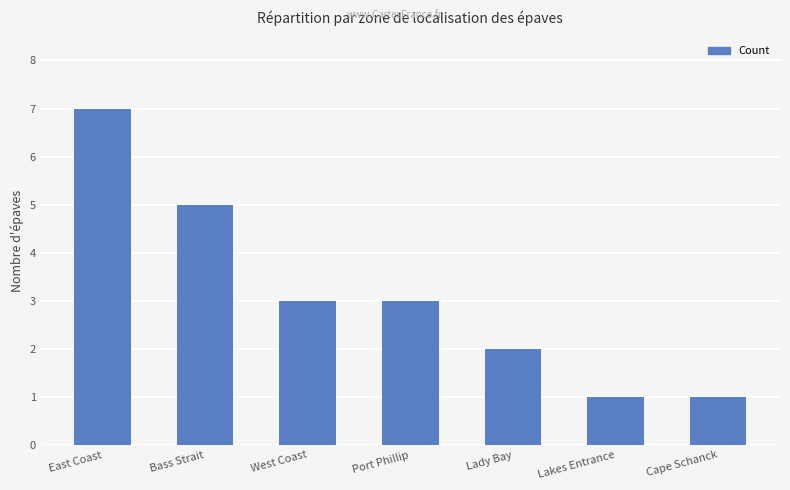

What is the ratio of the value at Lady Bay to the value at Bass Strait?

0.4